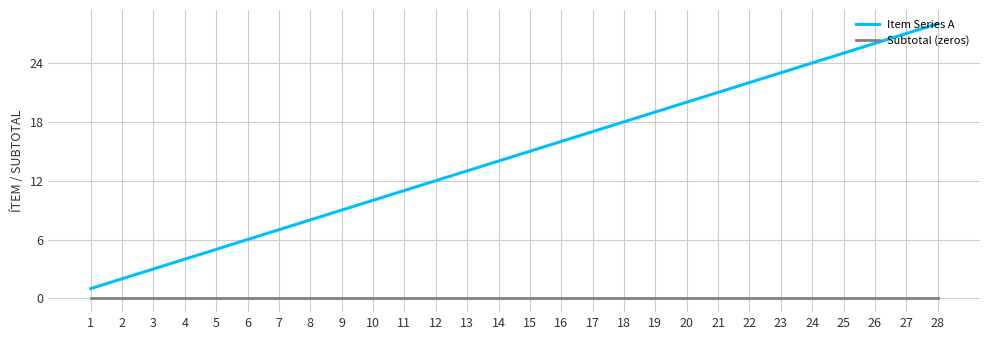

Which series has the largest total across all categories?

Item Series A